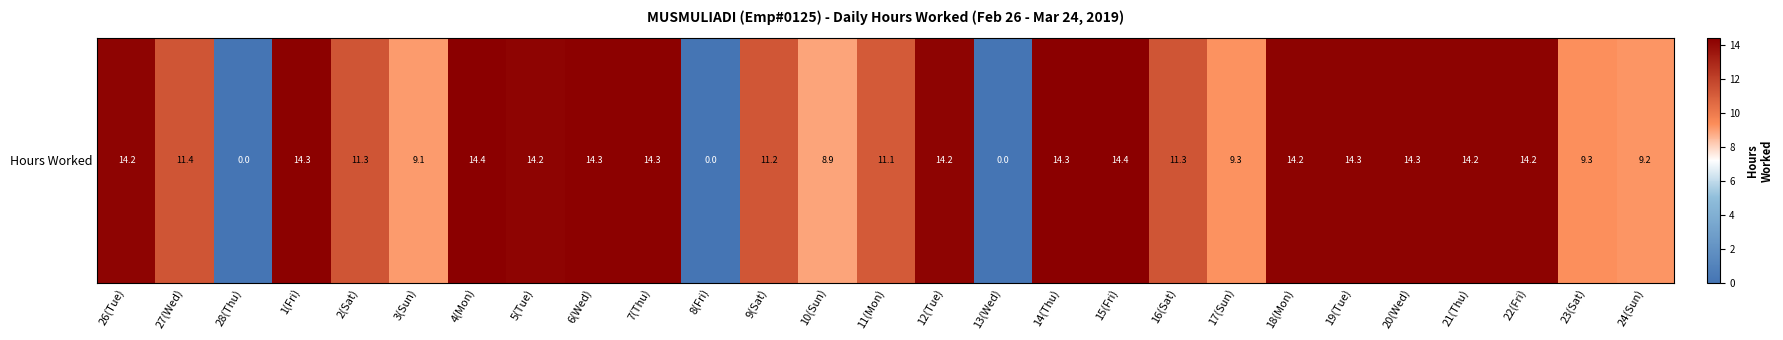

True or false: the data shows 11.2 at 9(Sat).

True